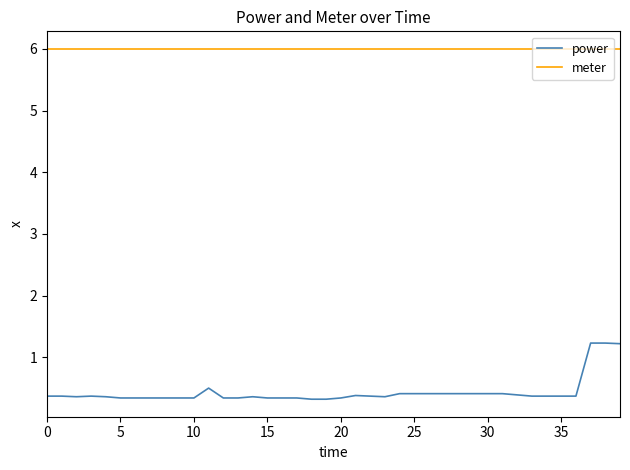

True or false: meter and power cross at least once.

False